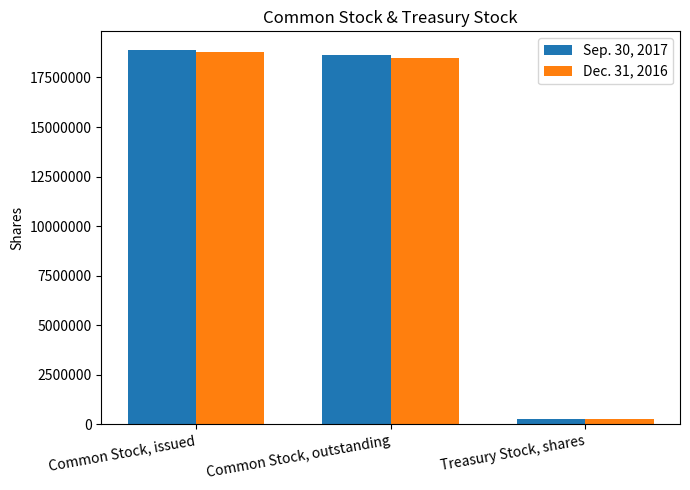

Reading left to right, list all the values displayed in this chart.

Sep. 30, 2017: 18885552	18613903	271649
Dec. 31, 2016: 18778266	18506617	271649